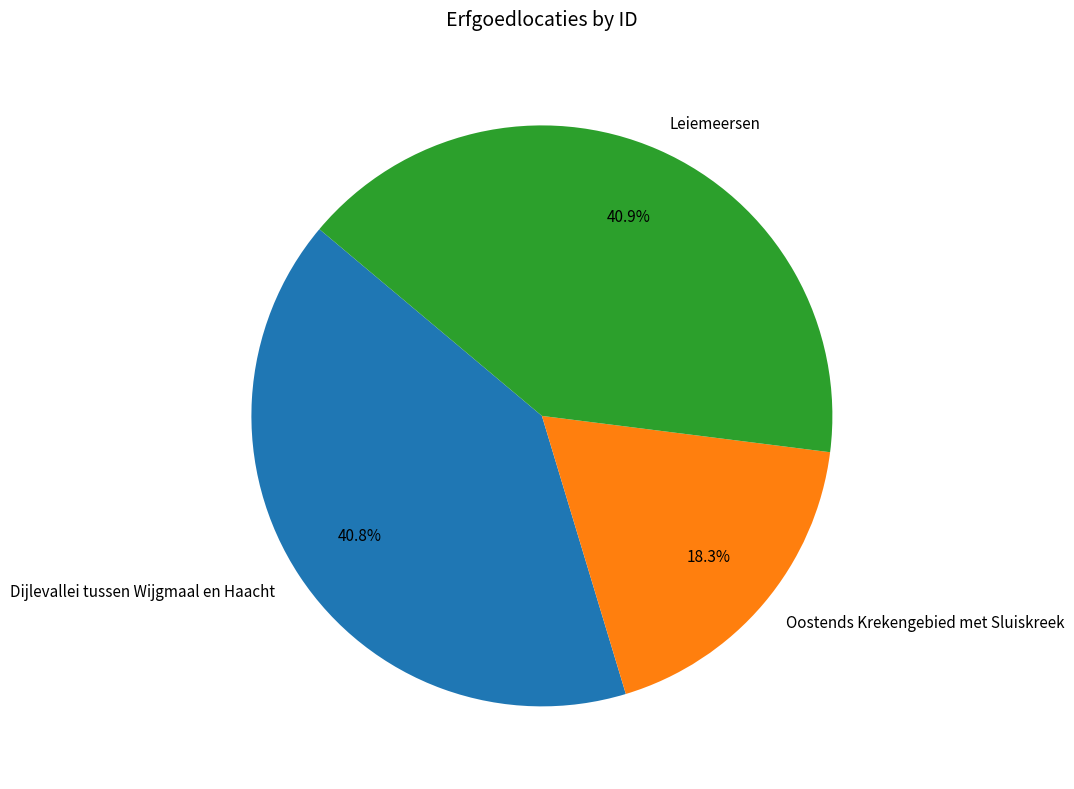

Approximately how many times larger is the value at Leiemeersen compared to Dijlevallei tussen Wijgmaal en Haacht?

1.0